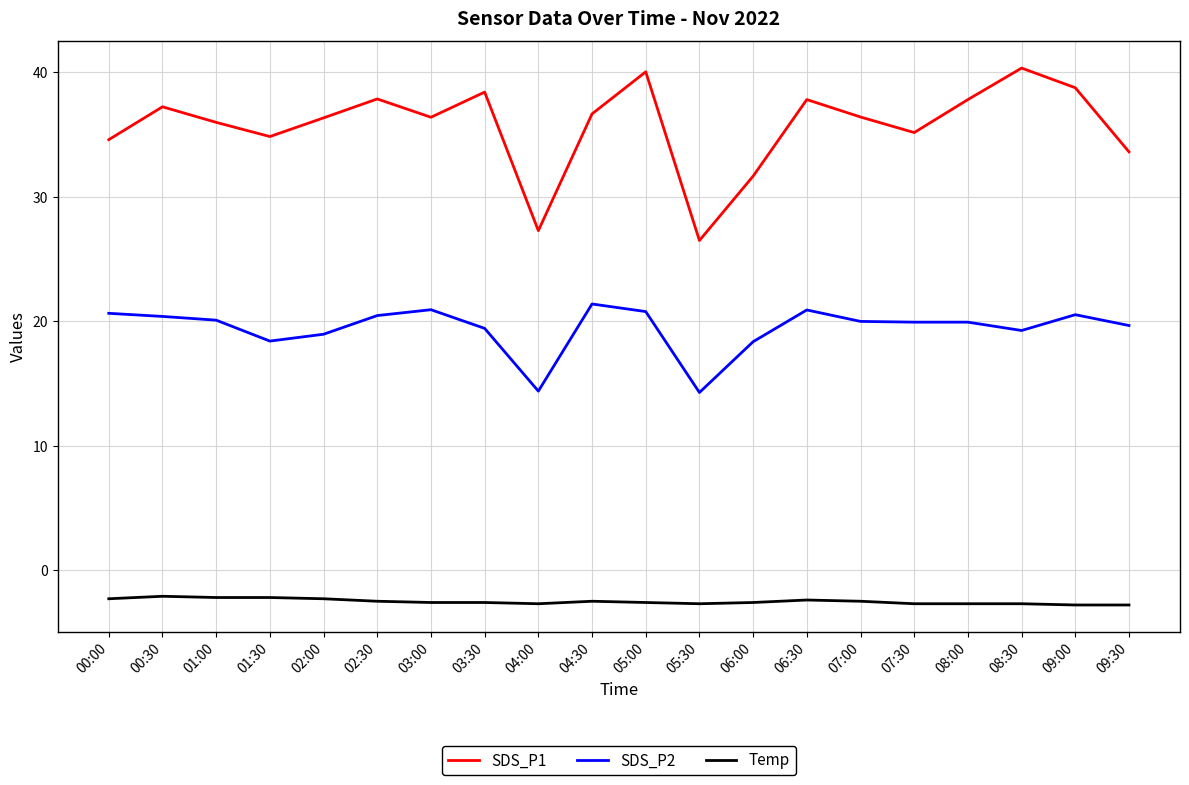

Rank the series at 09:30 from highest to lowest value.

SDS_P1, SDS_P2, Temp